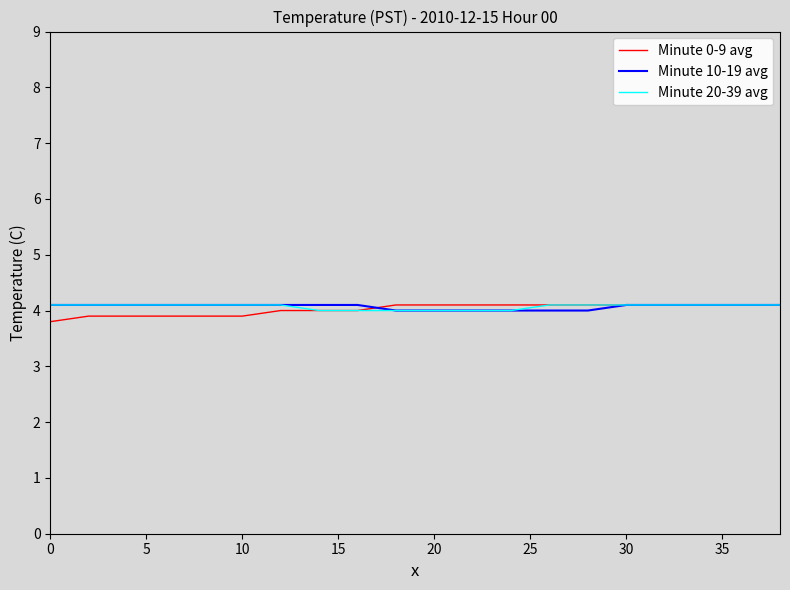

Which series has the widest spread of values?

Minute 0-9 avg